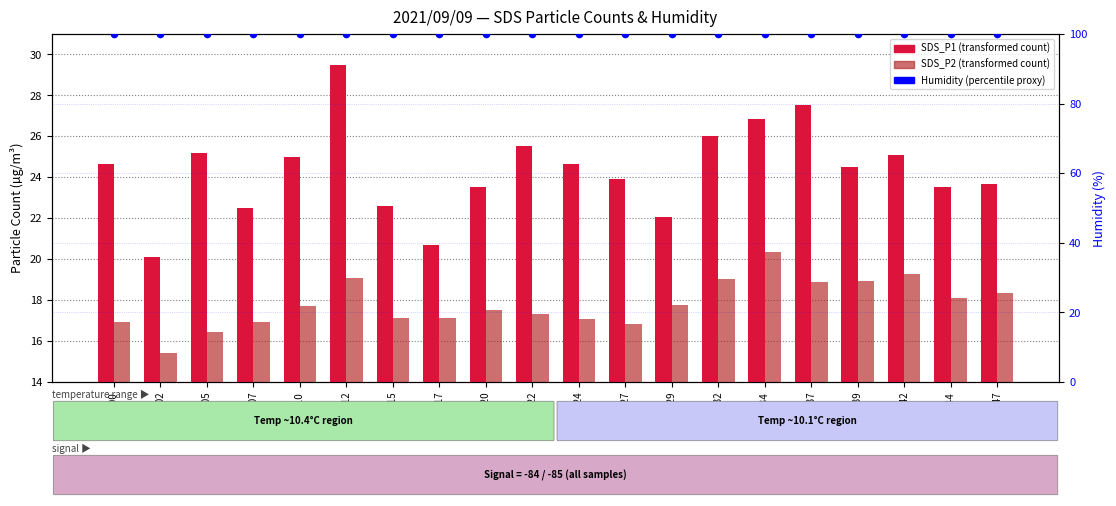

What is the total value across all series at 00:29?

139.7